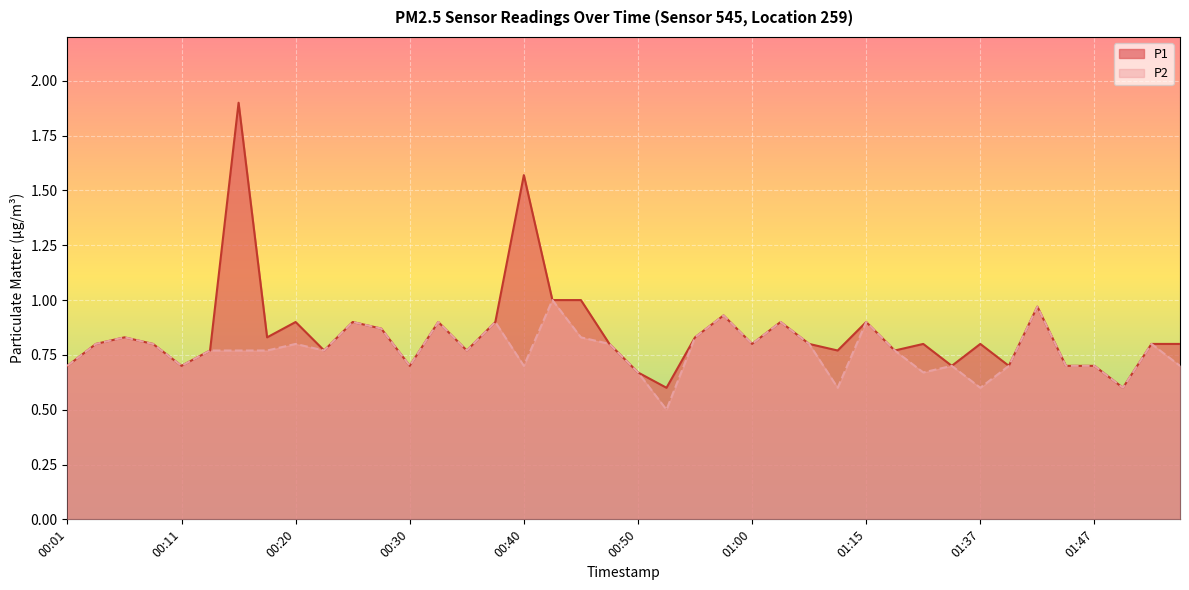

Reading left to right, list all the values displayed in this chart.

P1: 00:01=0.7	00:03=0.8	00:06=0.8	00:08=0.8	00:11=0.7	00:13=0.8	00:15=1.9	00:18=0.8	00:20=0.9	00:23=0.8	00:25=0.9	00:28=0.9	00:30=0.7	00:32=0.9	00:35=0.8	00:37=0.9	00:40=1.6	00:42=1.0	00:45=1.0	00:47=0.8	00:50=0.7	00:52=0.6	00:55=0.8	00:57=0.9	01:00=0.8	01:02=0.9	01:04=0.8	01:10=0.8	01:15=0.9	01:21=0.8	01:32=0.8	01:34=0.7	01:37=0.8	01:39=0.7	01:42=1.0	01:44=0.7	01:47=0.7	01:49=0.6	01:52=0.8	01:54=0.8
P2: 00:01=0.7	00:03=0.8	00:06=0.8	00:08=0.8	00:11=0.7	00:13=0.8	00:15=0.8	00:18=0.8	00:20=0.8	00:23=0.8	00:25=0.9	00:28=0.9	00:30=0.7	00:32=0.9	00:35=0.8	00:37=0.9	00:40=0.7	00:42=1.0	00:45=0.8	00:47=0.8	00:50=0.7	00:52=0.5	00:55=0.8	00:57=0.9	01:00=0.8	01:02=0.9	01:04=0.8	01:10=0.6	01:15=0.9	01:21=0.8	01:32=0.7	01:34=0.7	01:37=0.6	01:39=0.7	01:42=1.0	01:44=0.7	01:47=0.7	01:49=0.6	01:52=0.8	01:54=0.7